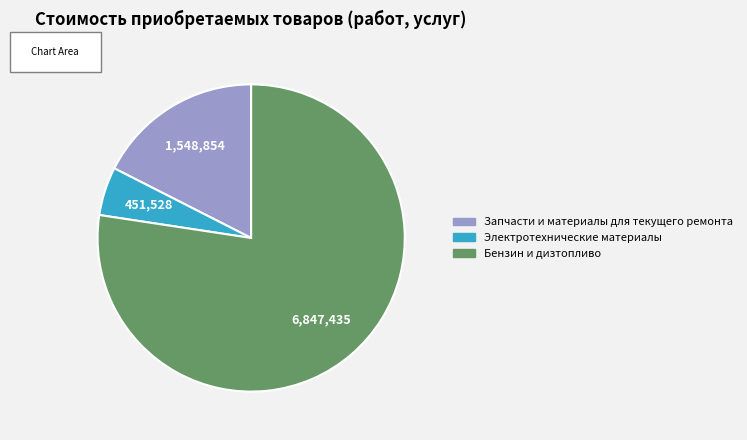

Which category has the smallest portion of the pie?

Электротехнические материалы